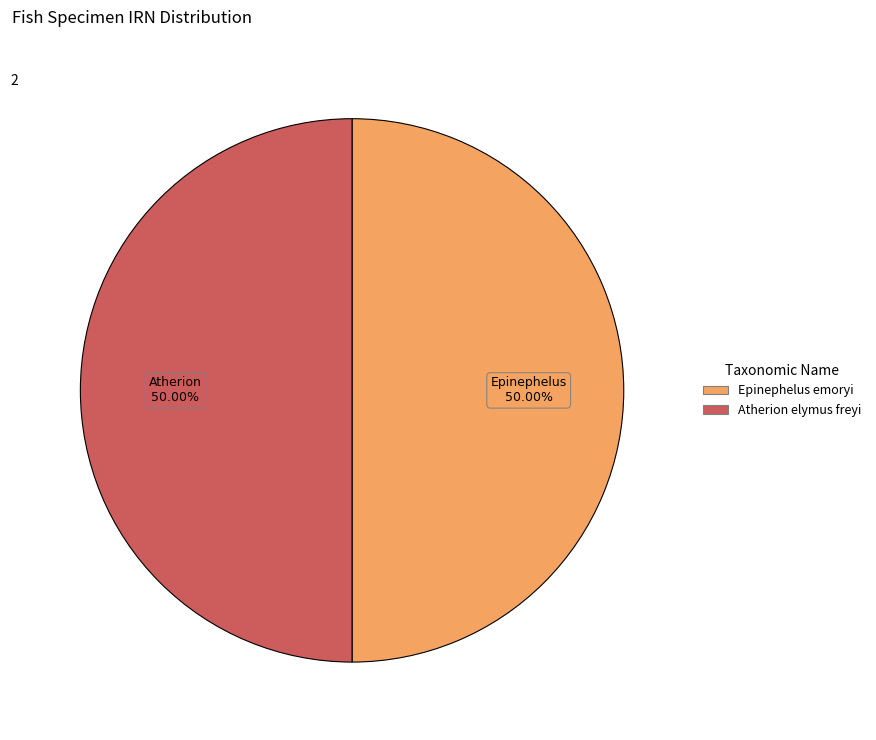

Is the sum of Atherion elymus freyi and Epinephelus emoryi greater than half?

Yes